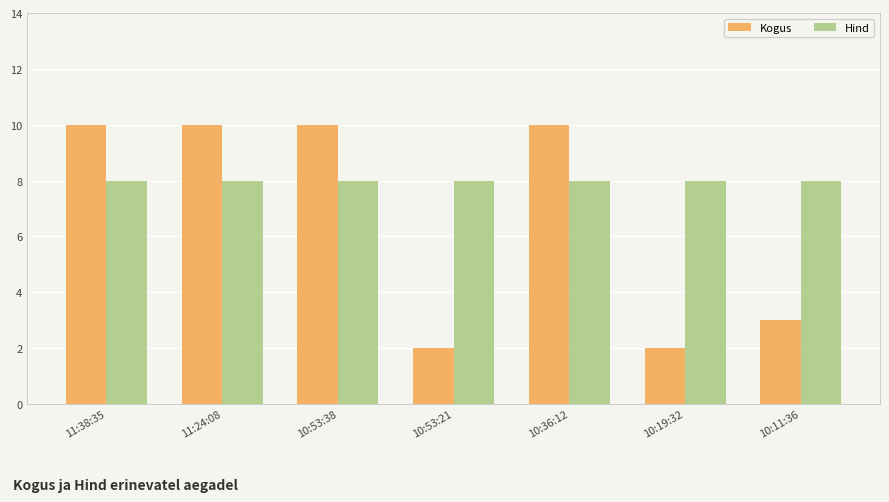

What is the label of the 1st bar from the left?

11:38:35